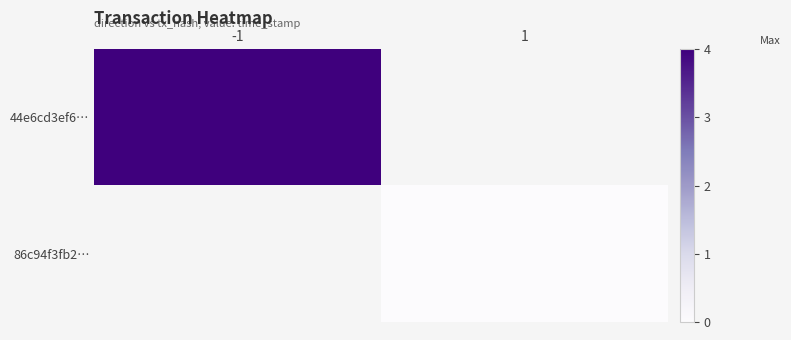

Which series has the largest range (max minus min)?

44e6cd3ef6…